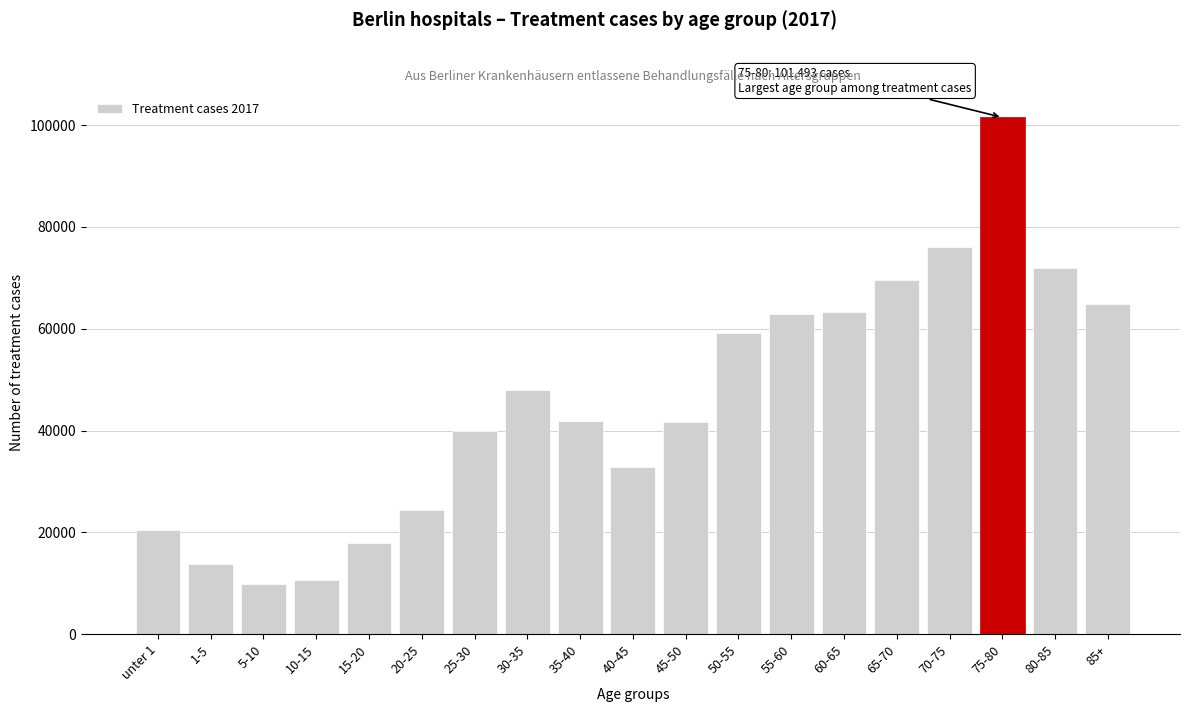

What is the maximum value shown in the chart?

101493